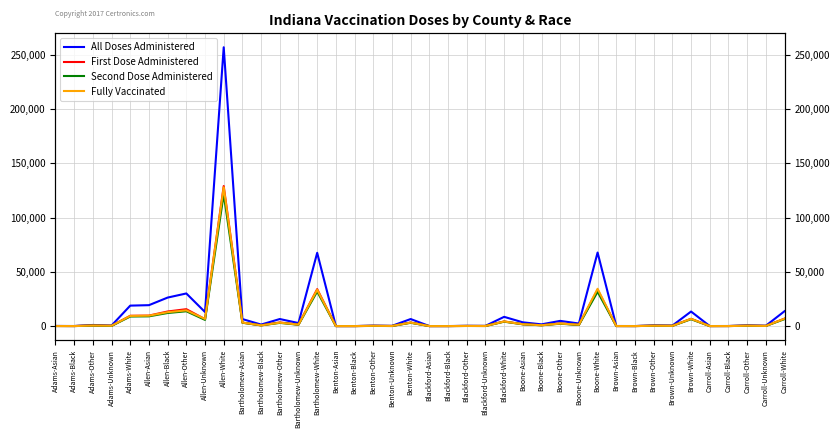

True or false: First Dose Administered and Second Dose Administered intersect in this chart.

False